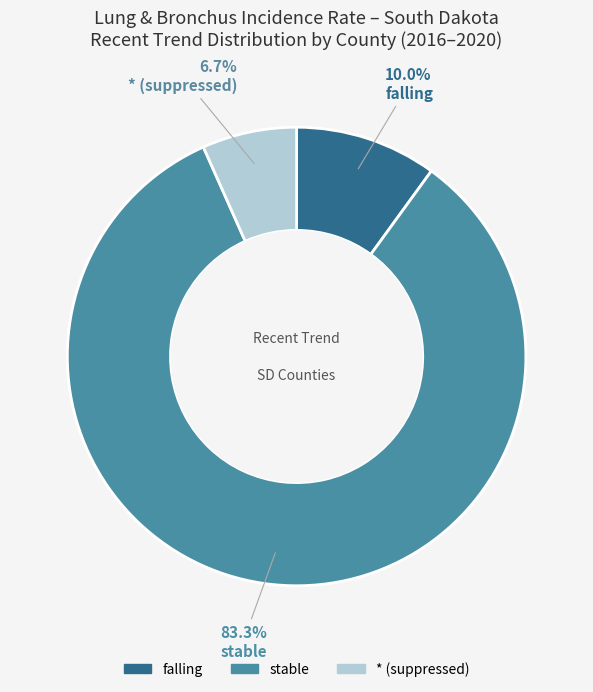

Is there any slice that represents more than half of the pie?

Yes